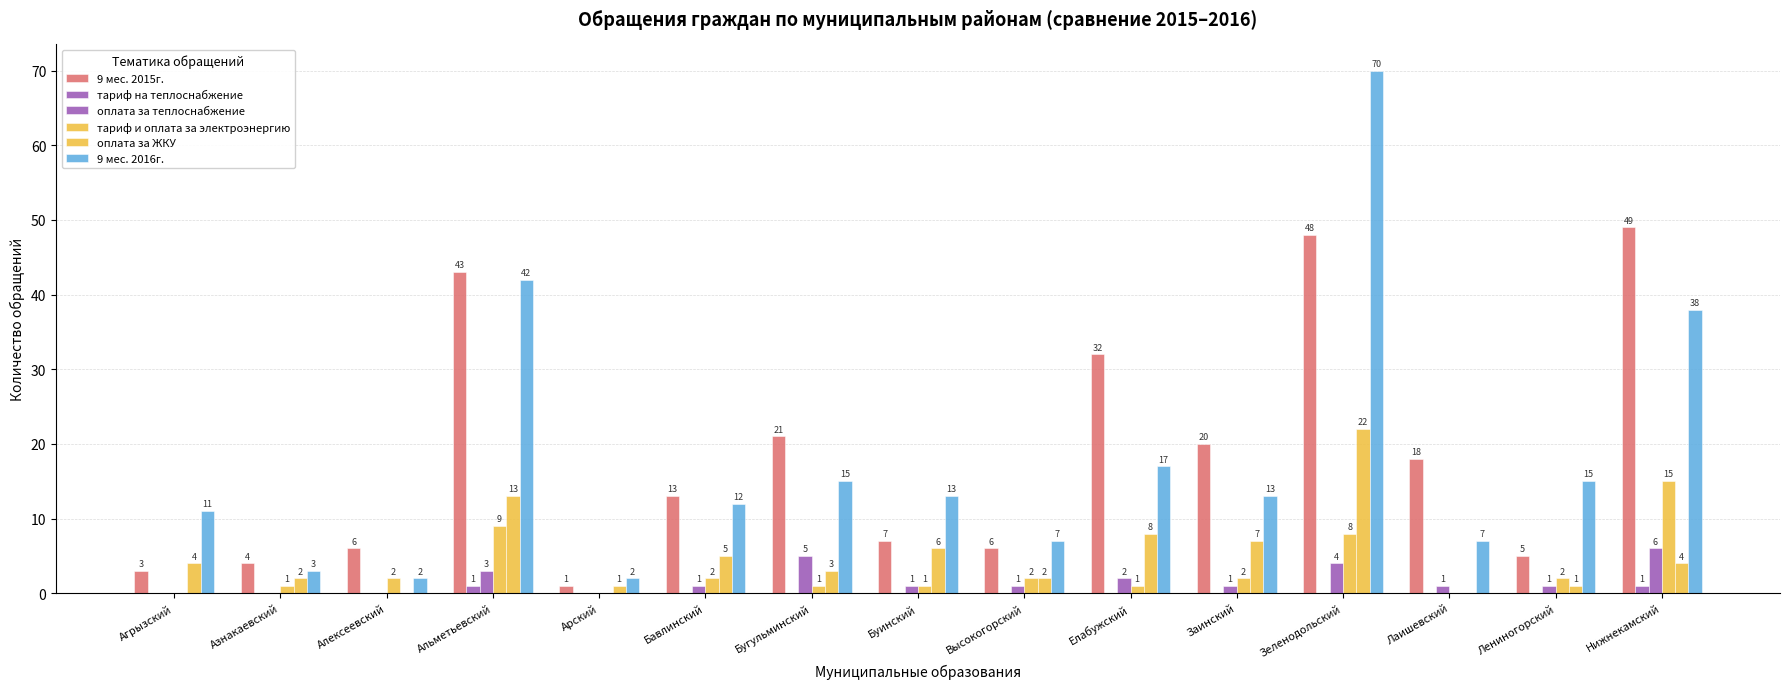

Which series changed the most between Елабужский and Заинский?

9 мес. 2015г.